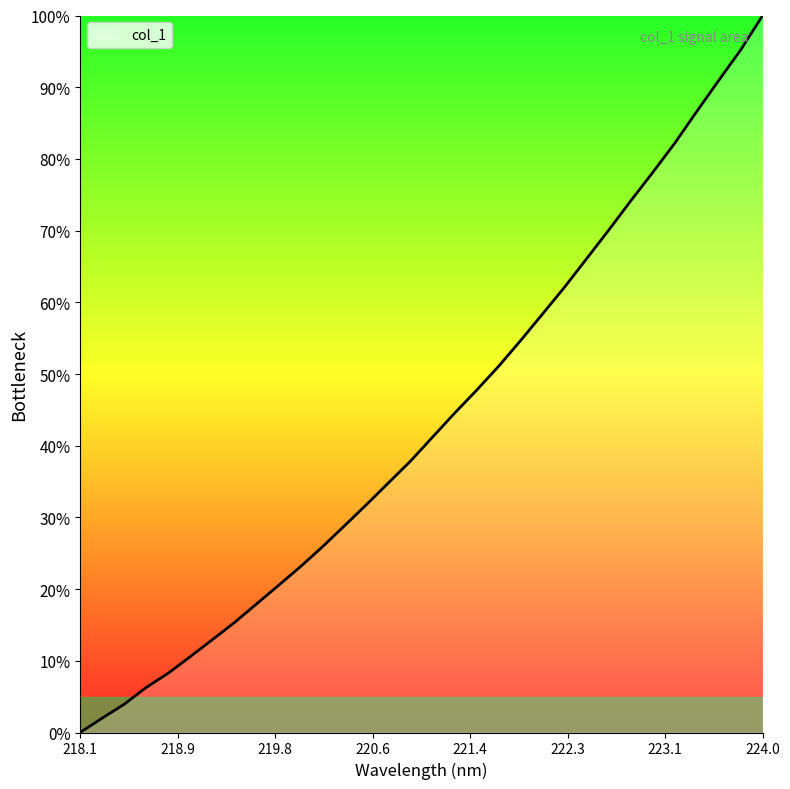

What is the difference between the maximum and minimum values?

100.0